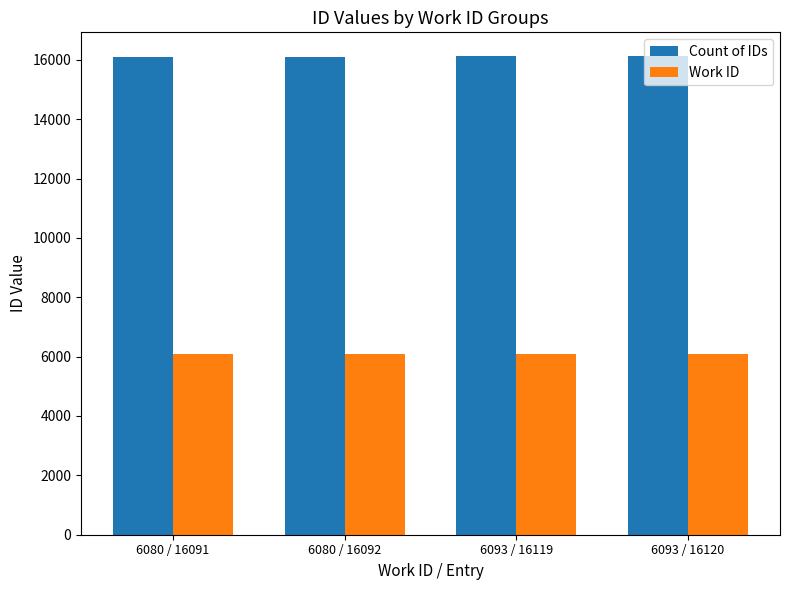

Is it true that Work ID equals 3222 at 6080 / 16092?

False